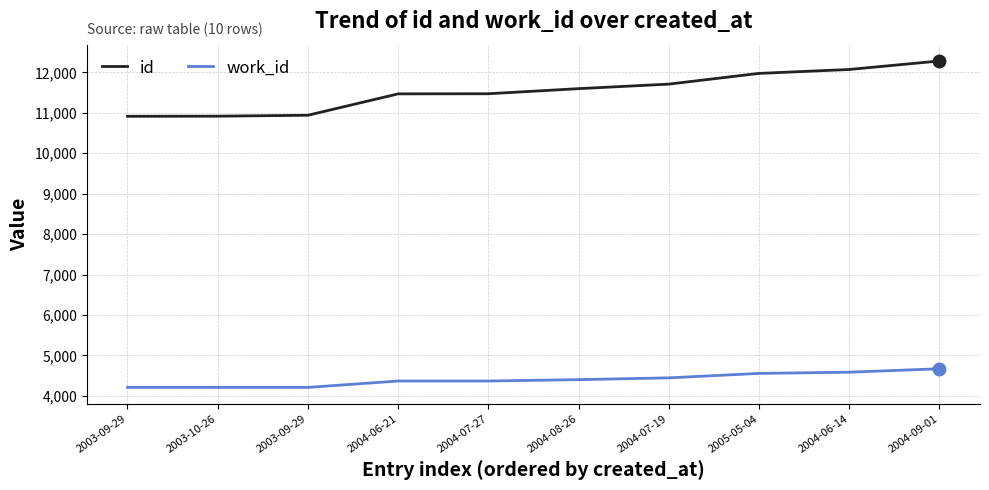

True or false: work_id has a value of 933 at 2004-07-27.

False